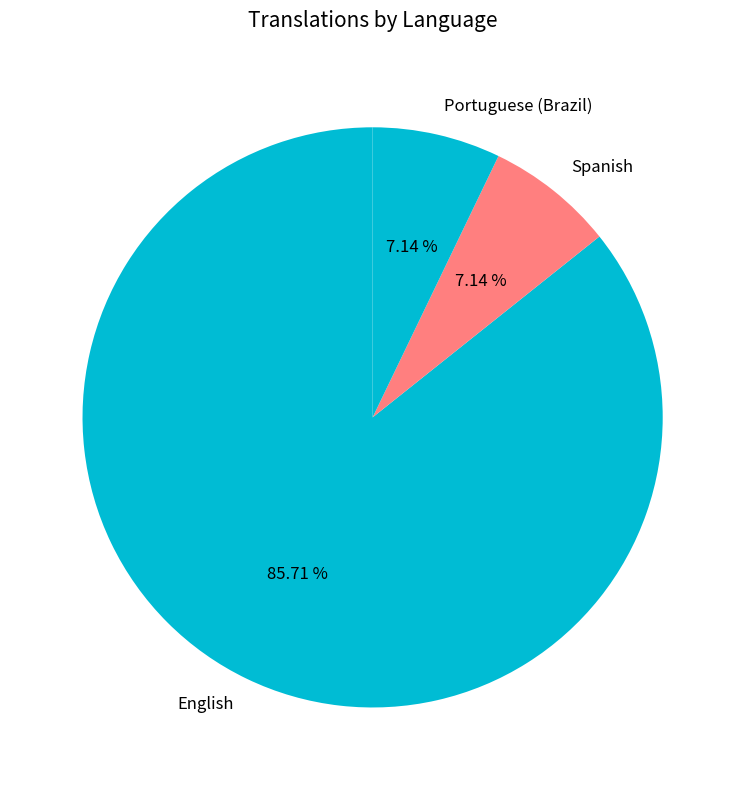

How many segments does this pie chart have?

3